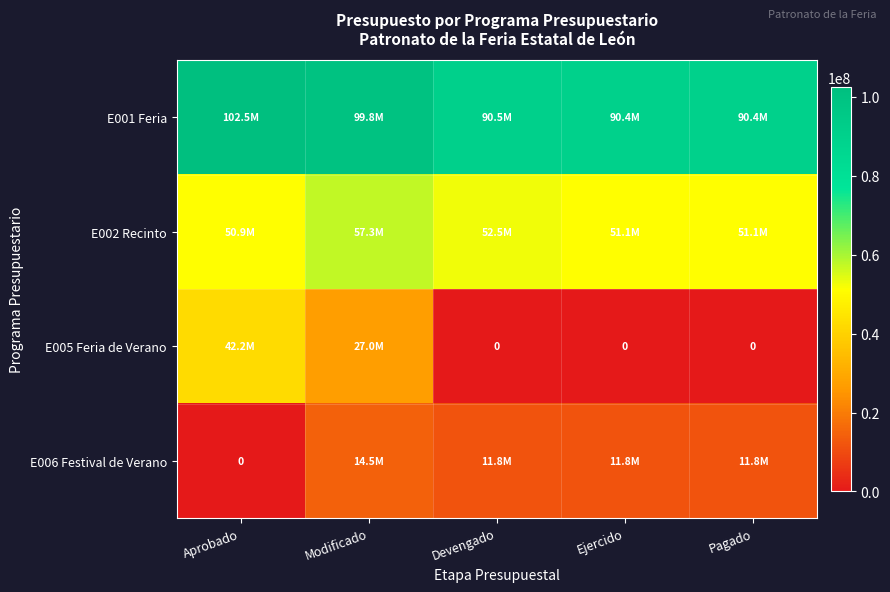

Which category has the lowest value in the E002 Recinto series?

Aprobado